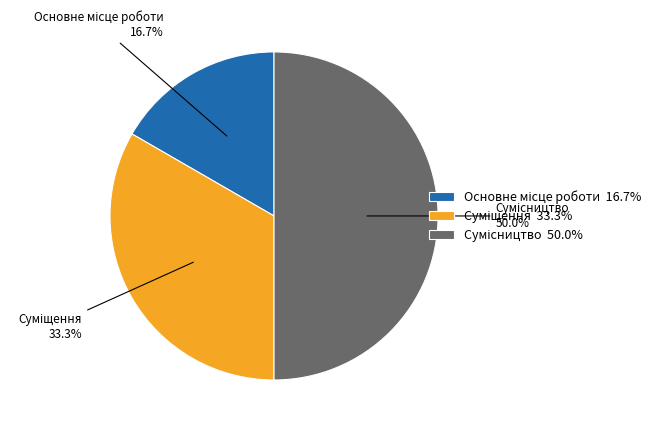

What portion of the pie excludes Суміщення?

66.7%